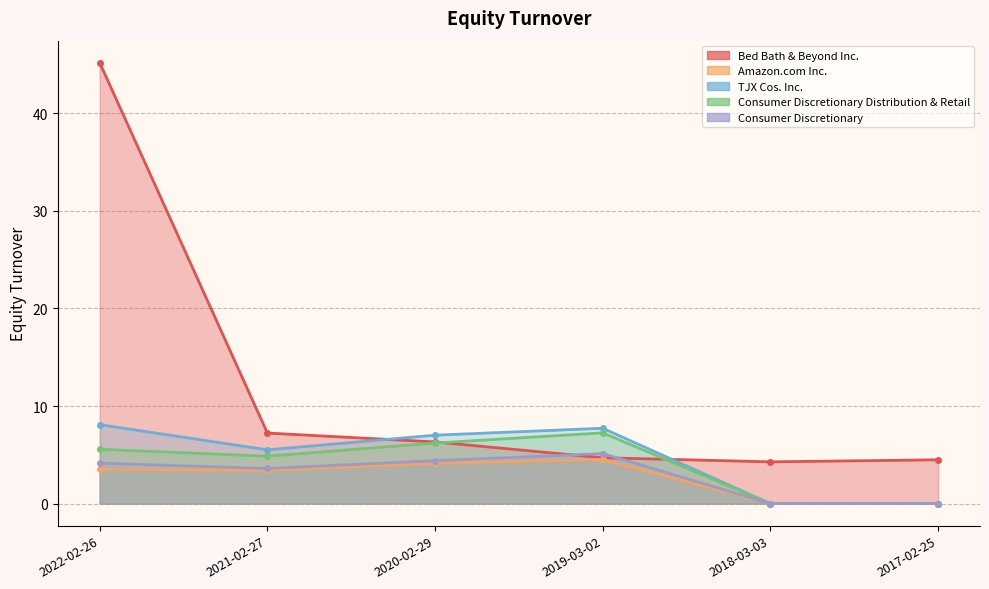

Reading left to right, transcribe all the data shown in this chart.

Bed Bath & Beyond Inc.: 45.2	7.2	6.3	4.7	4.3	4.5
Amazon.com Inc.: 3.5	3.4	4.1	4.5	0.0	0.0
TJX Cos. Inc.: 8.1	5.5	7.0	7.7	0.0	0.0
Consumer Discretionary Distribution & Retail: 5.6	4.9	6.2	7.2	0.0	0.0
Consumer Discretionary: 4.2	3.6	4.4	5.1	0.0	0.0